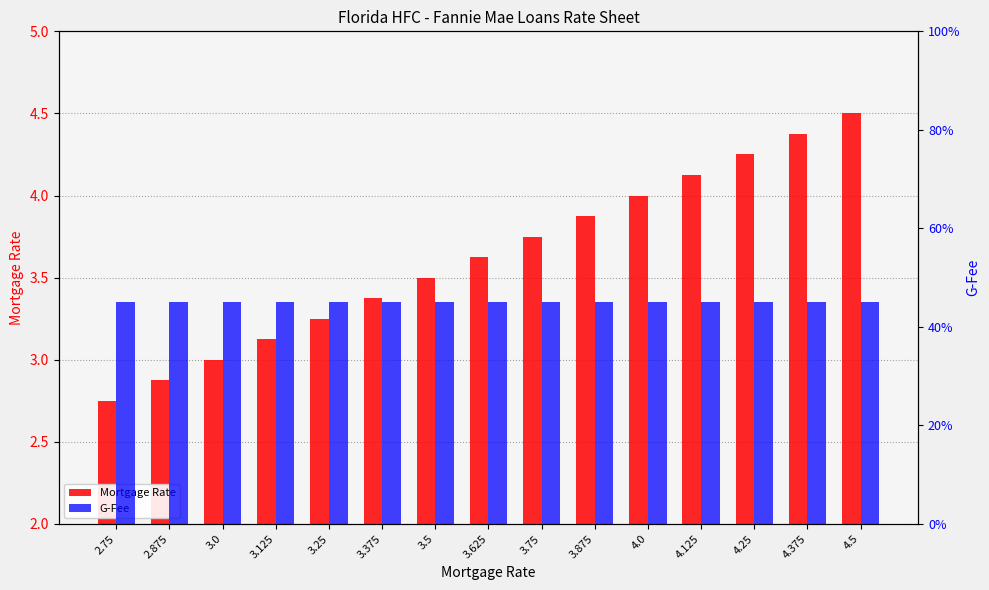

What is the difference between the highest and lowest values at 3.375?

2.9